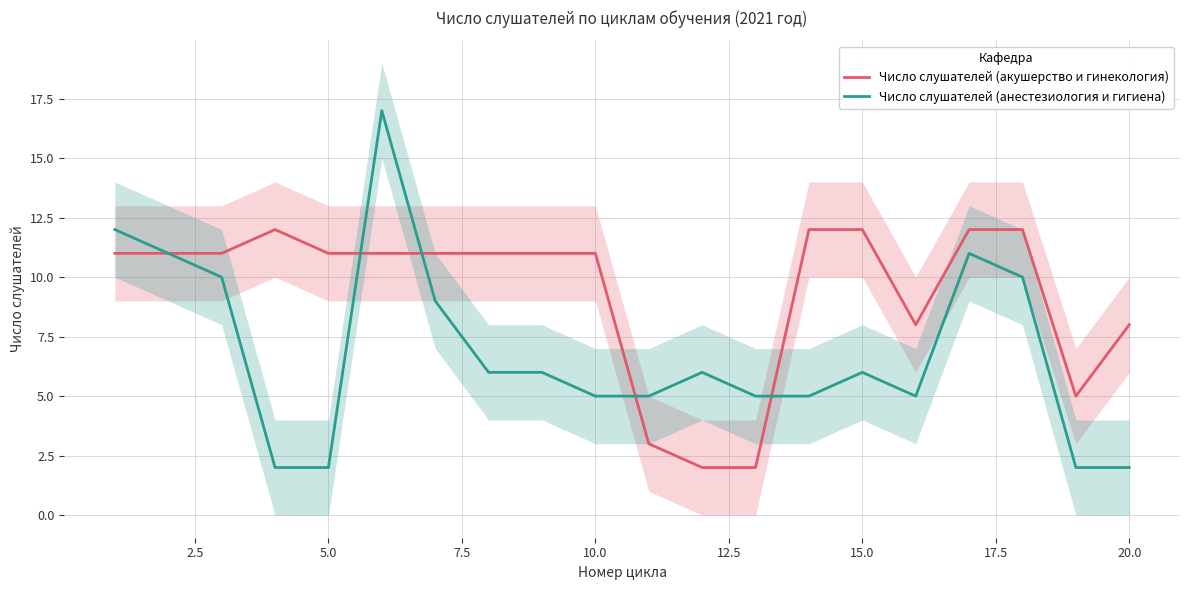

Is it true that Число слушателей (акушерство и гинекология) equals 8 at 20.0?

True